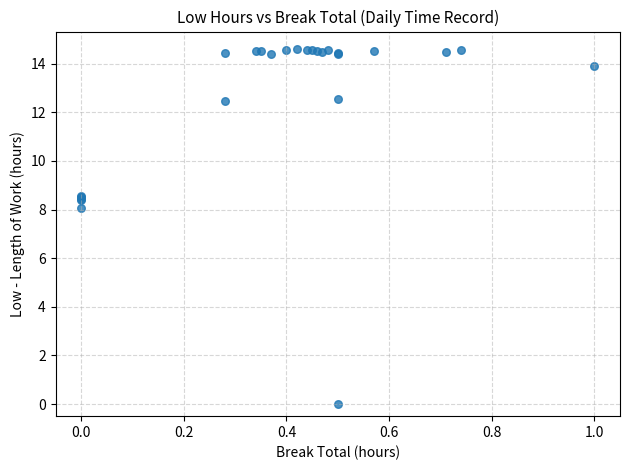

What Y value in the scatter plot is closest to 7?

8.1